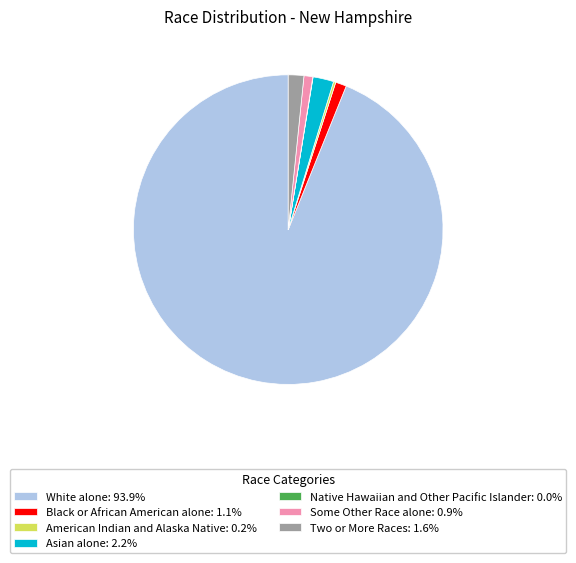

Does any single category account for the majority?

Yes